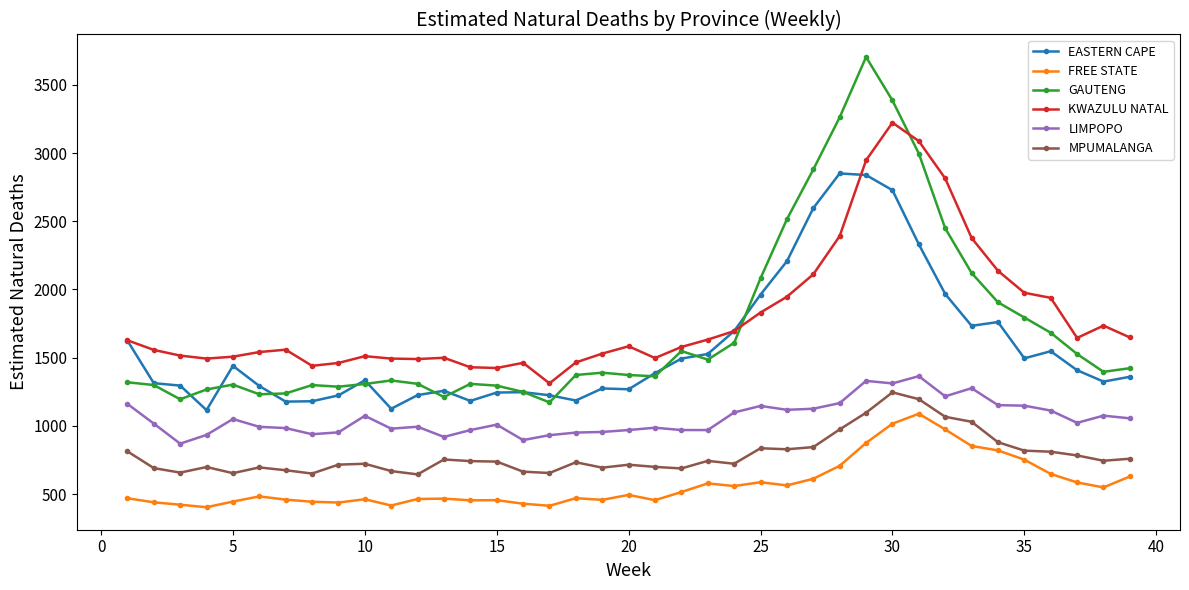

At how many categories does at least one series exceed 2554?

6